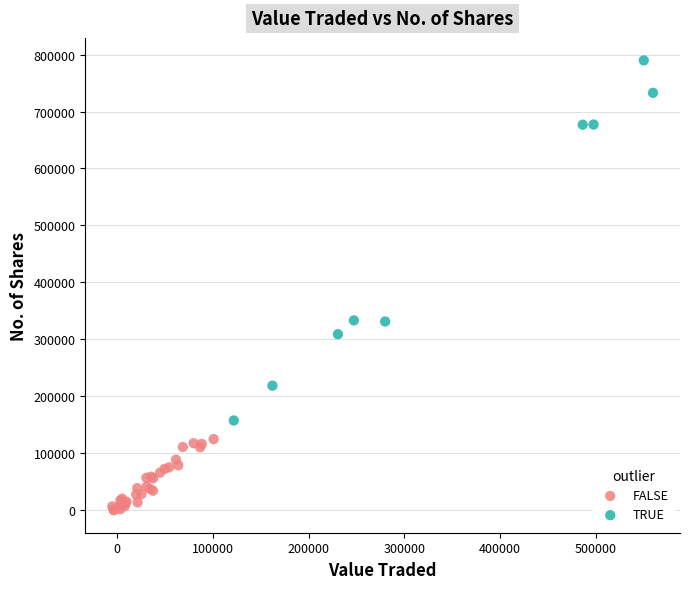

Which series reaches the minimum Y coordinate?

FALSE